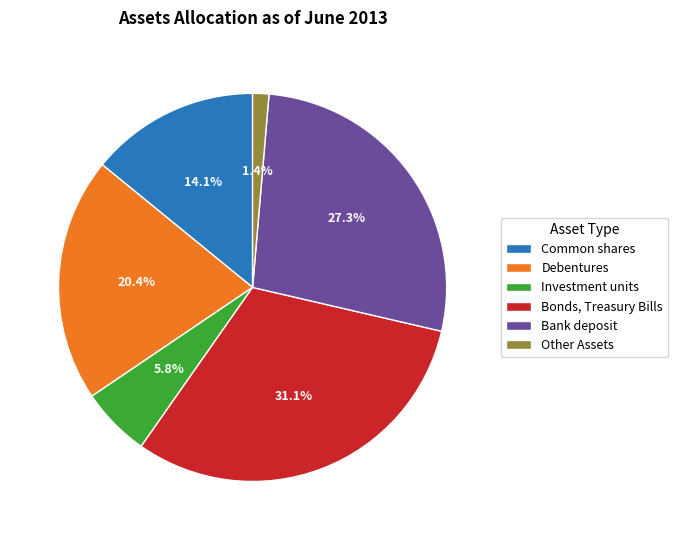

What is the smallest slice in the pie chart?

Other Assets